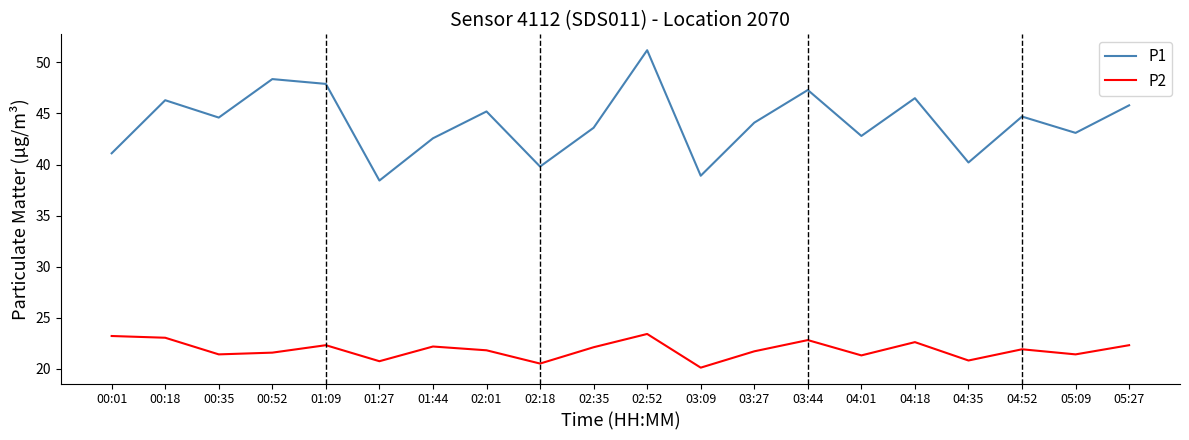

Which series changed the most between 02:18 and 04:35?

P1